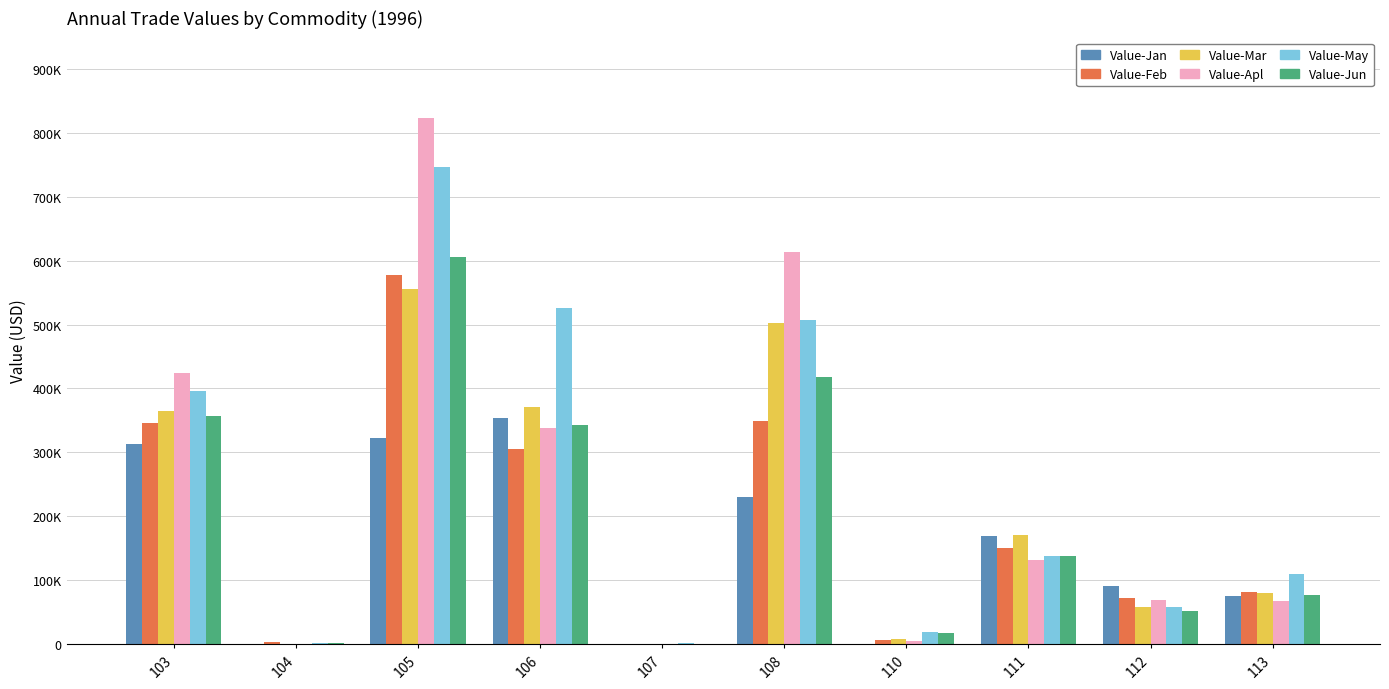

At how many categories does at least one series exceed 220545?

4